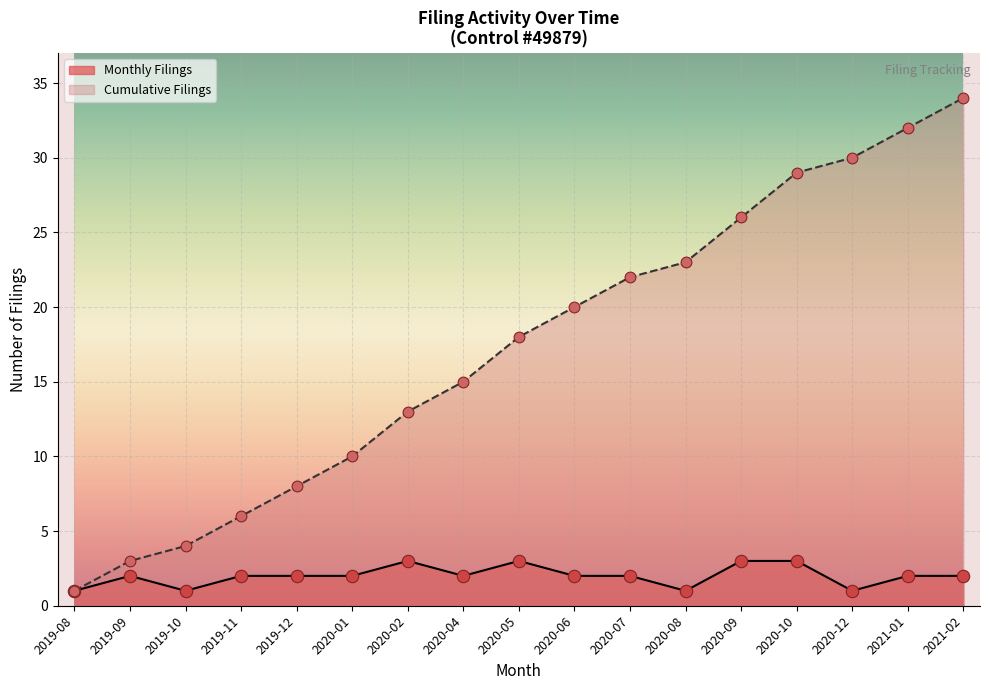

At which category is the sum across all series the highest?

2021-02